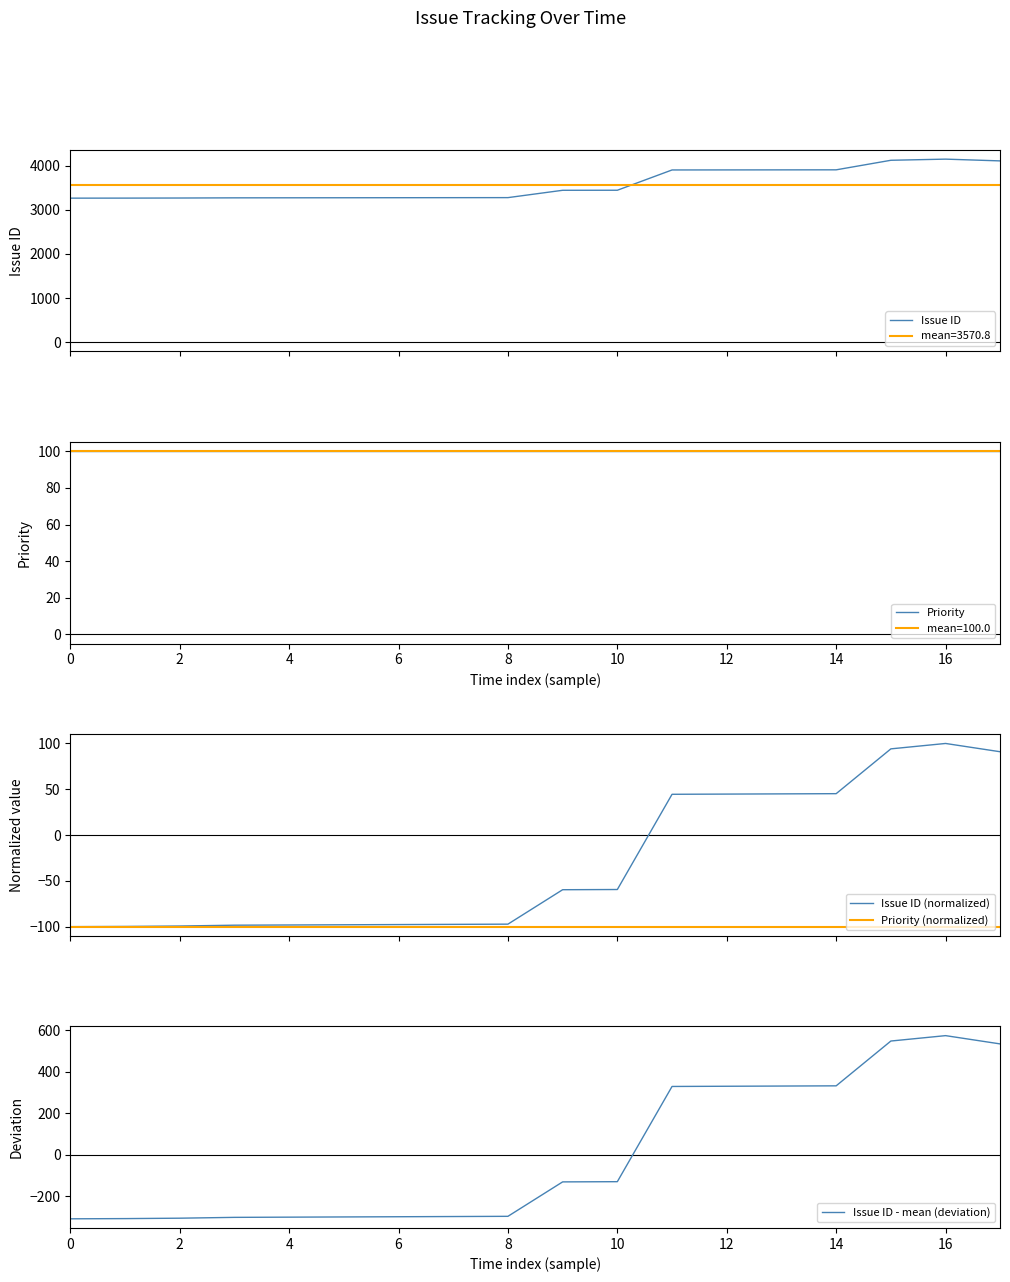

How many data points in Issue ID - mean (deviation) are less than -130?

10